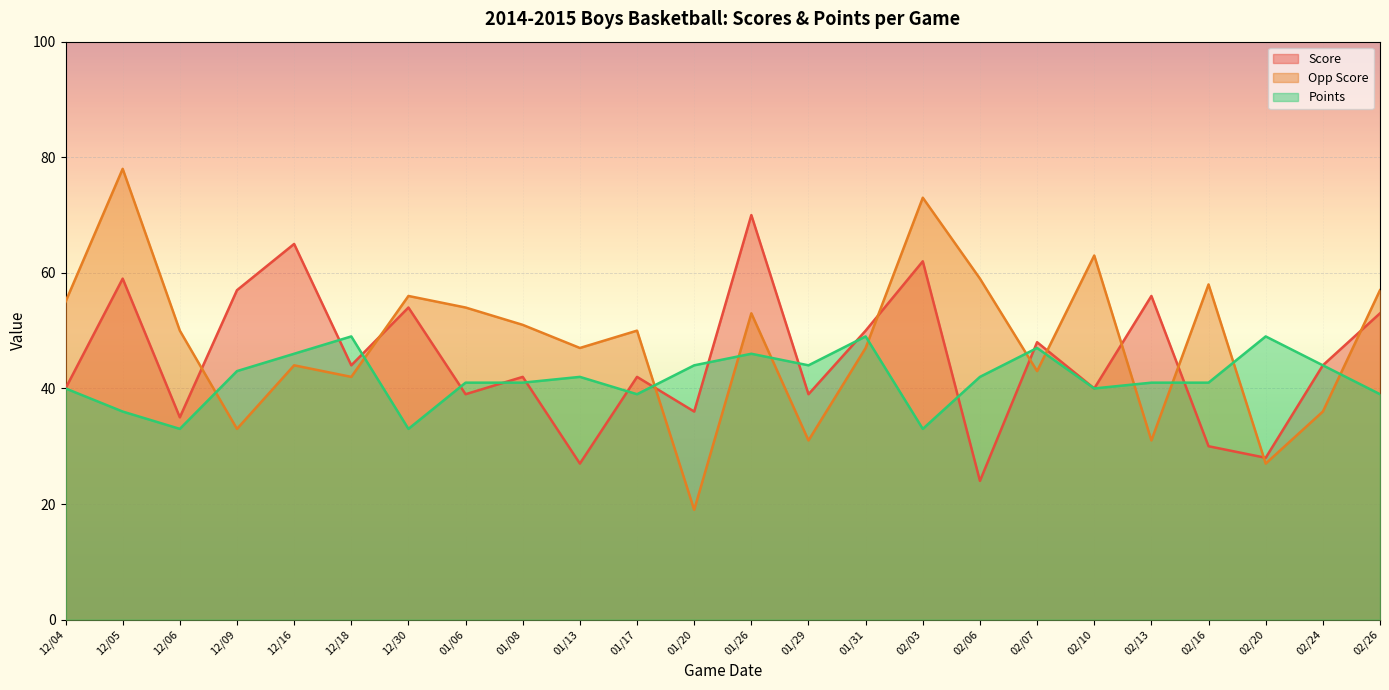

What is the value of the Opp Score point at the 13th from the left?

53